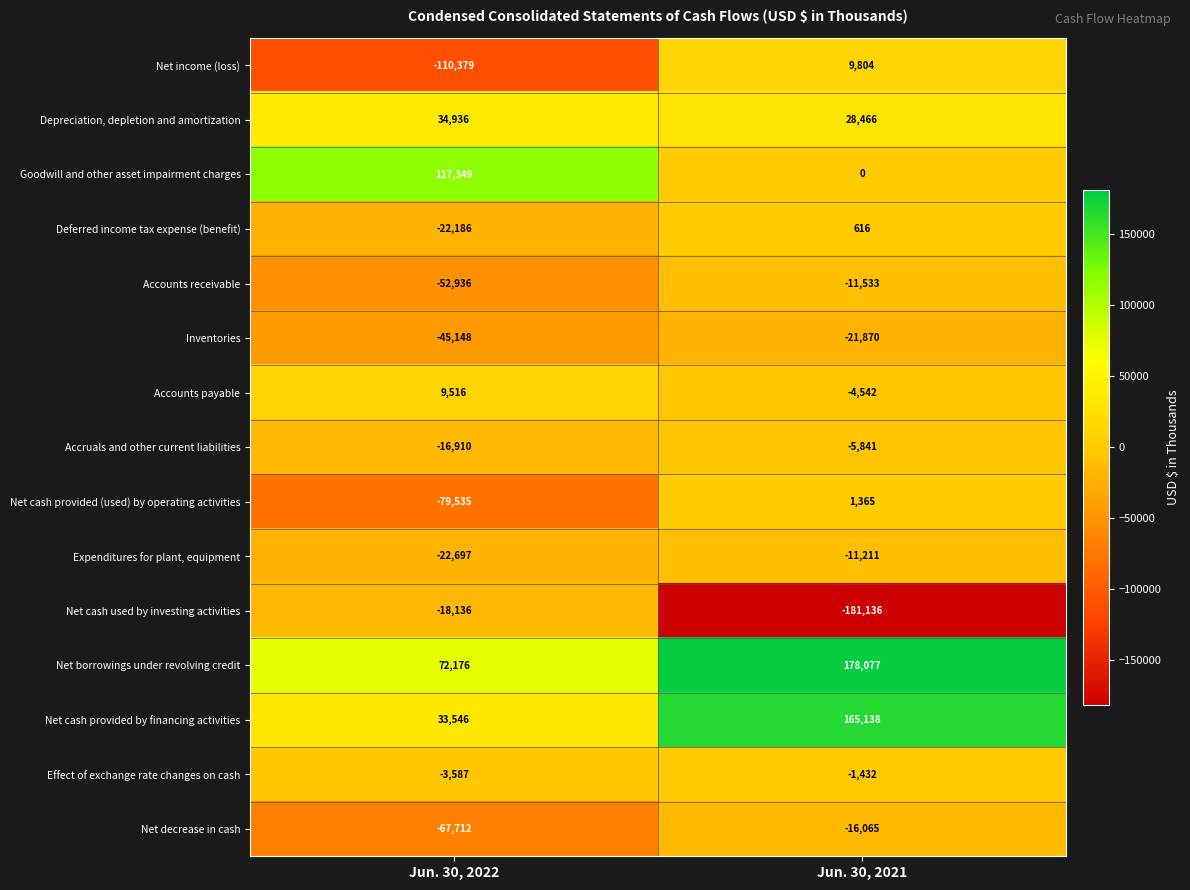

What is the maximum value for Accounts receivable?

-11533